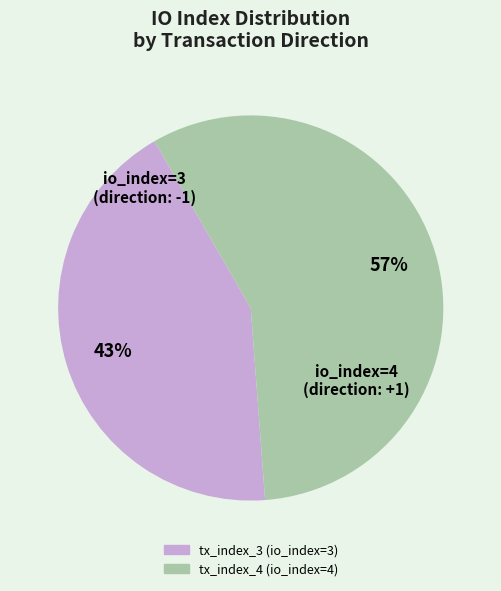

How many segments does this pie chart have?

2